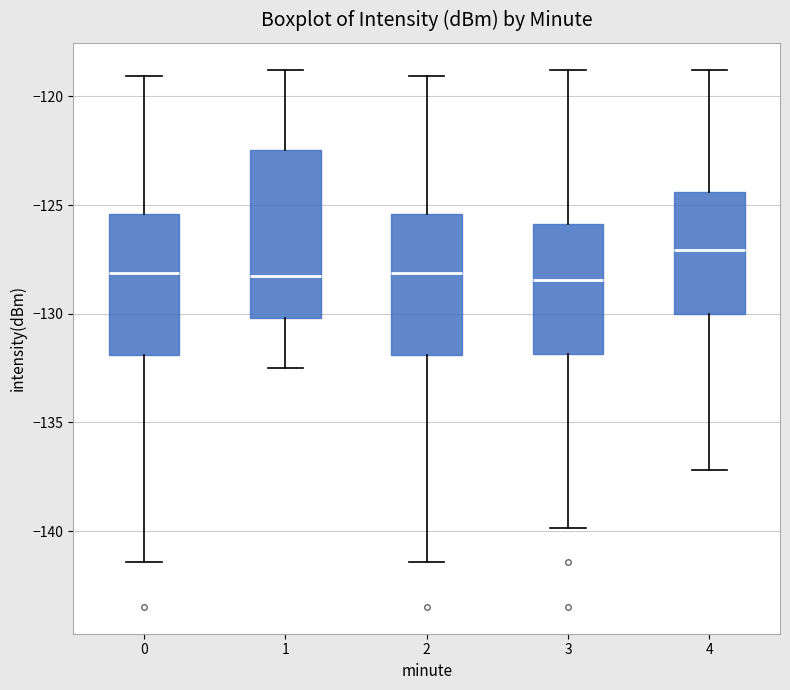

Comparing the boxes themselves (not the whiskers), which one is the tallest?

1